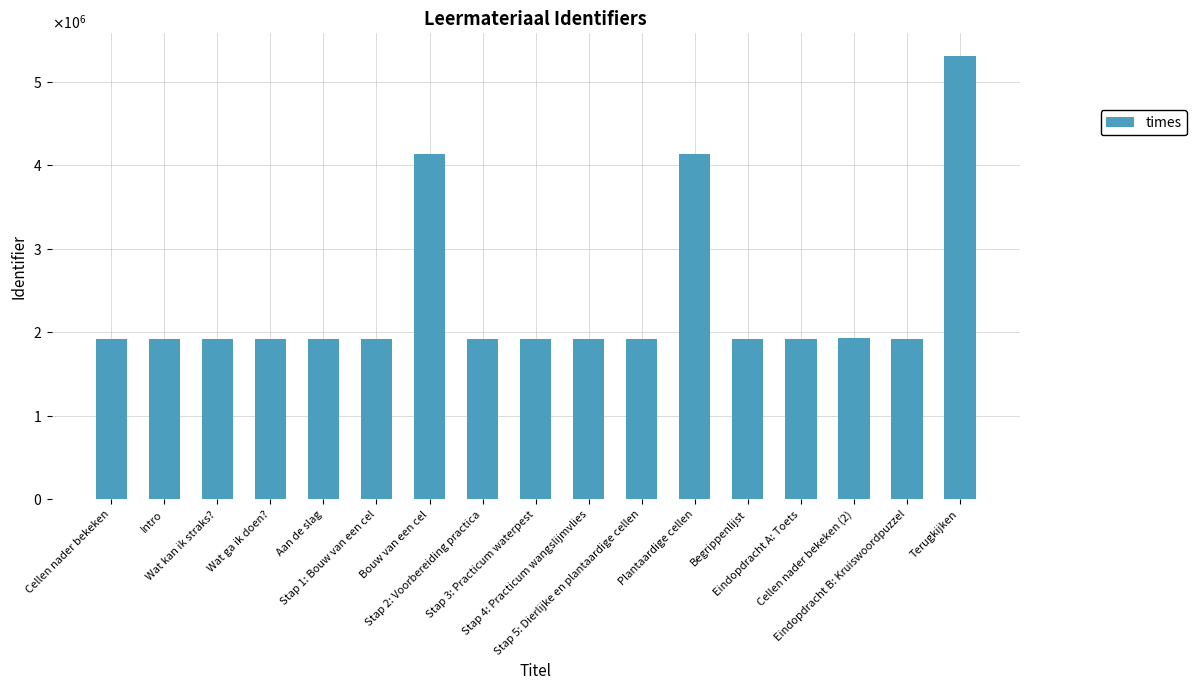

Which label corresponds to the smallest value in the chart?

Cellen nader bekeken